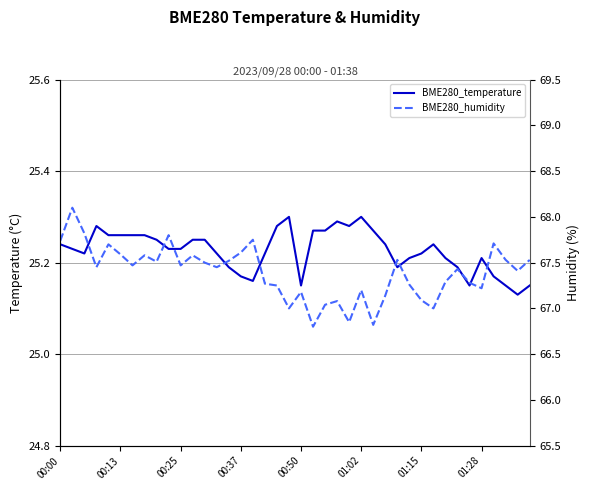

The value of BME280_temperature at 33 is 42.7. True or false?

False